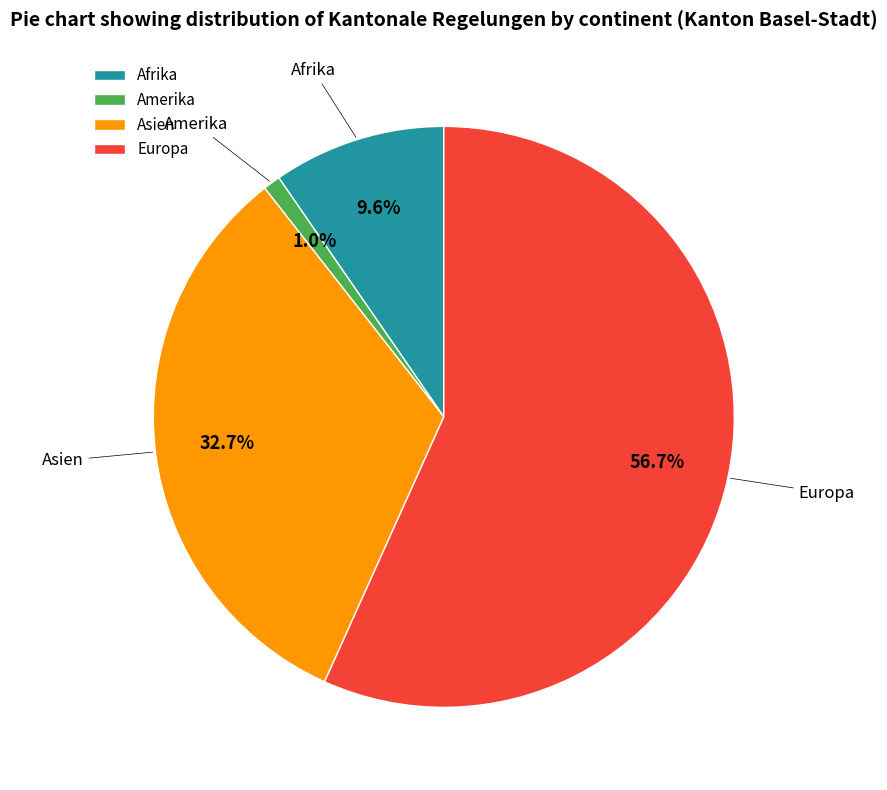

Approximately how many times larger is the value at Europa compared to Afrika?

5.9